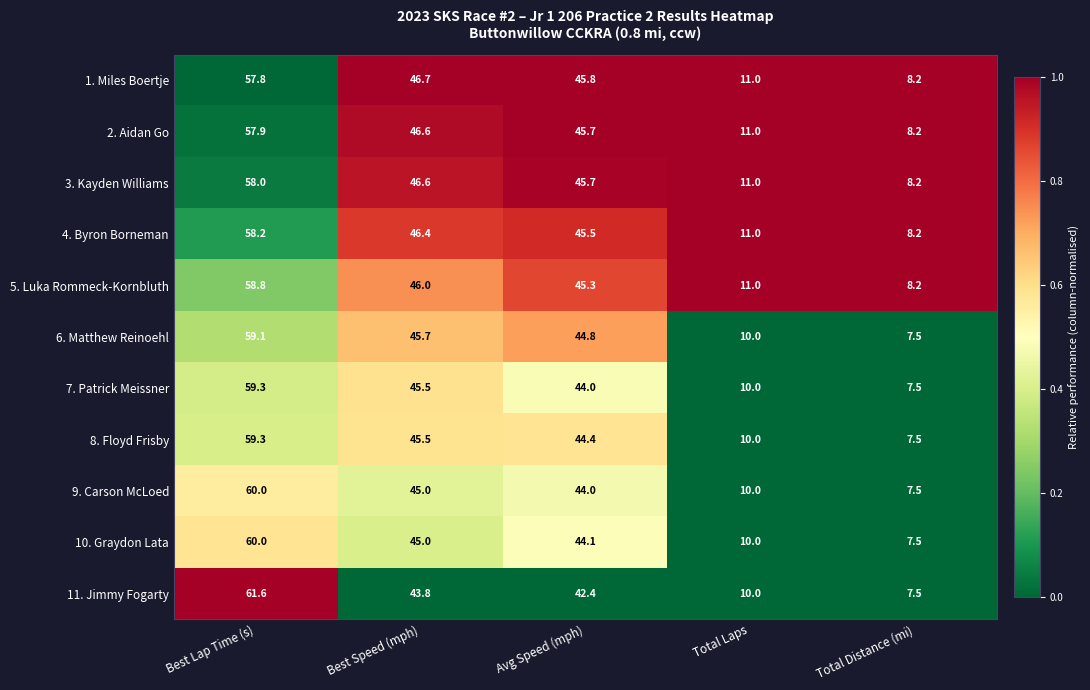

At which category is the sum across all series the highest?

Best Lap Time (s)